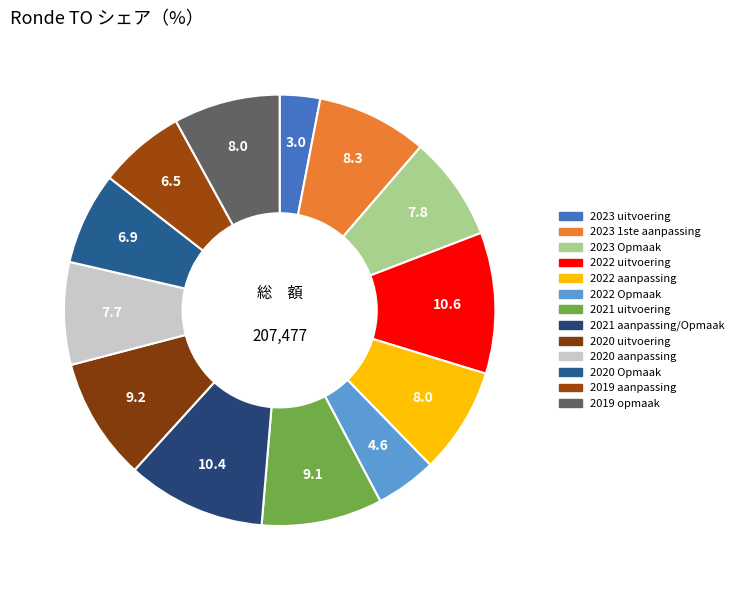

How many slices are in this pie chart?

13